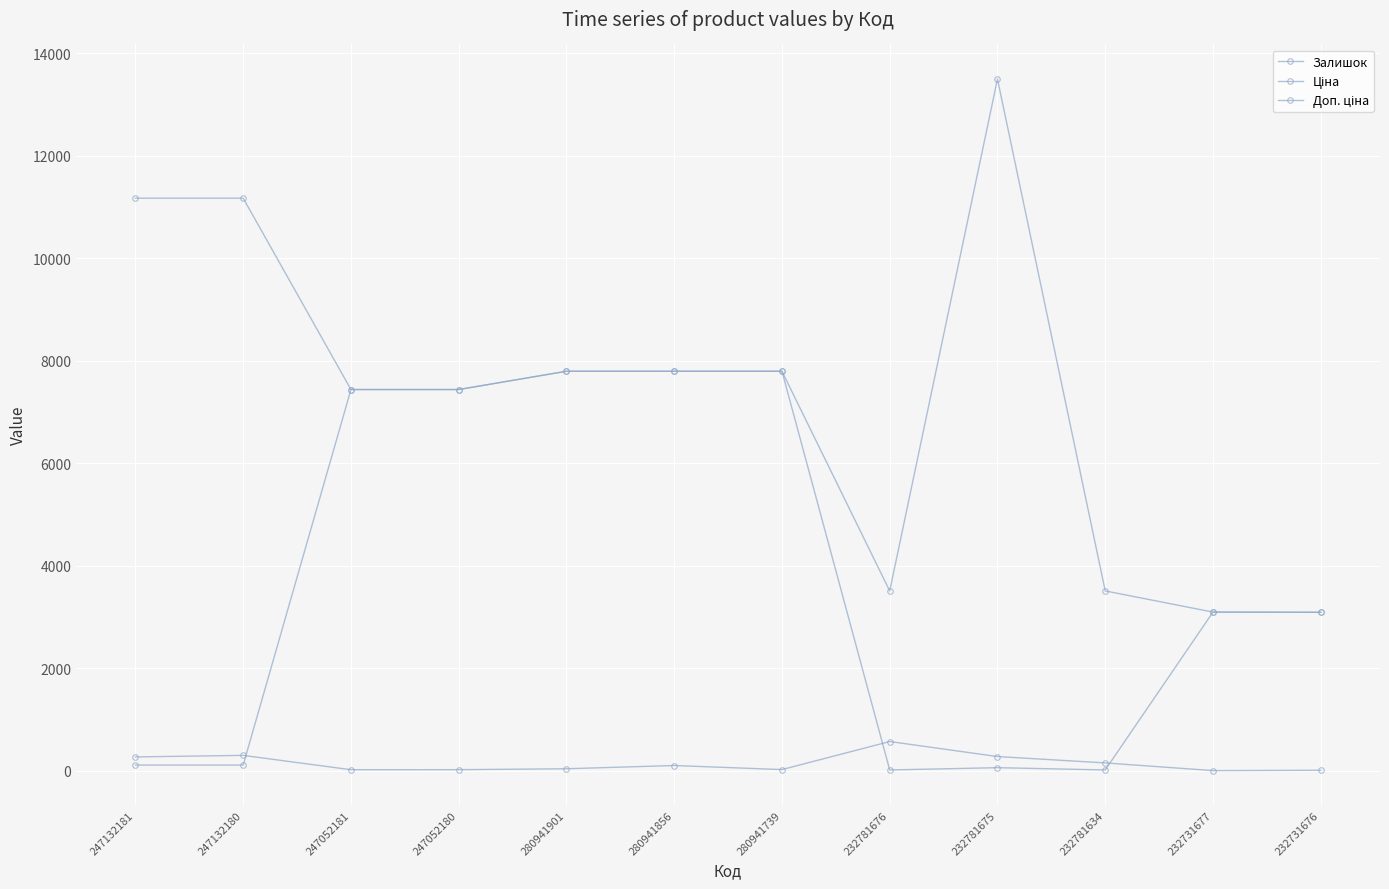

How many lines are shown in the chart?

3